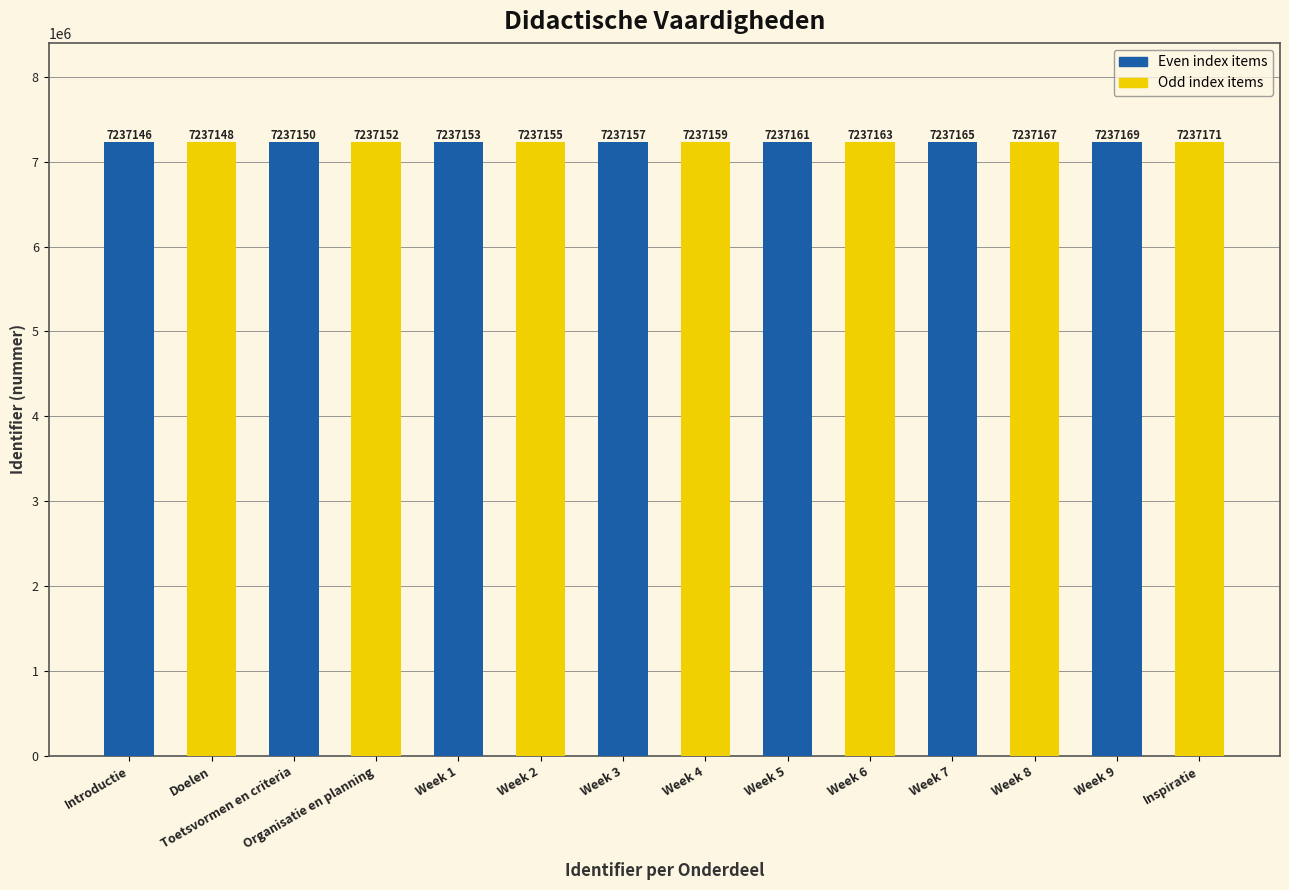

The Odd index items series shows 11135192 at Toetsvormen en criteria. True or false?

False